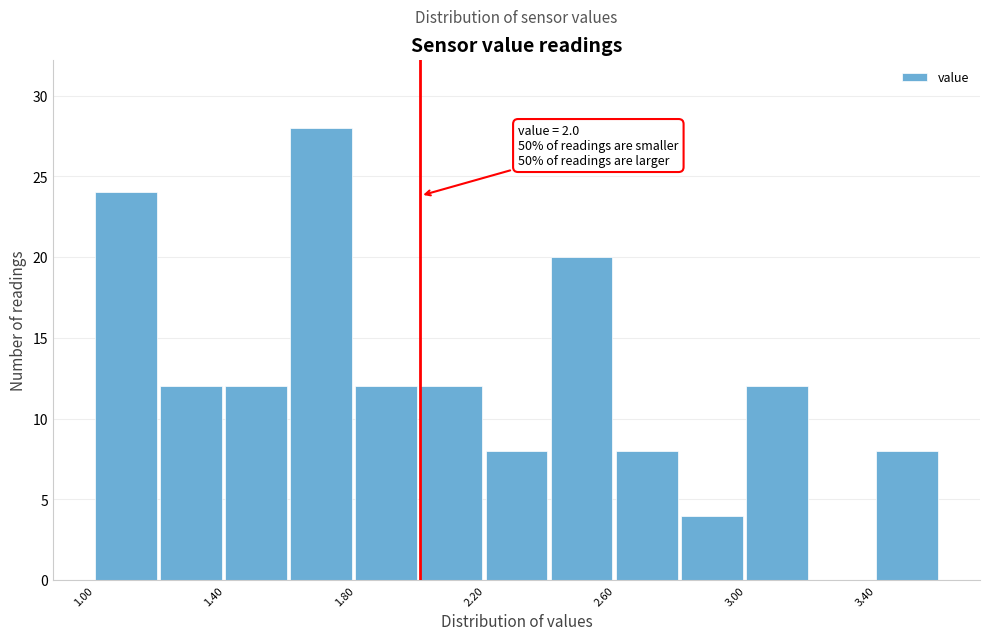

Which range on the x-axis has the tallest bar?

1.6 to 1.8